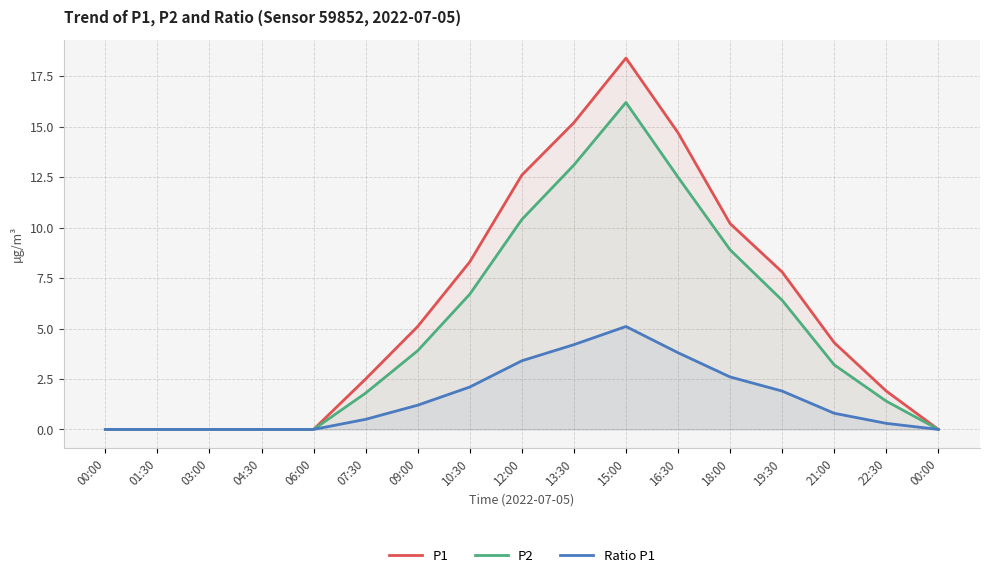

Count the number of data series in this chart.

3